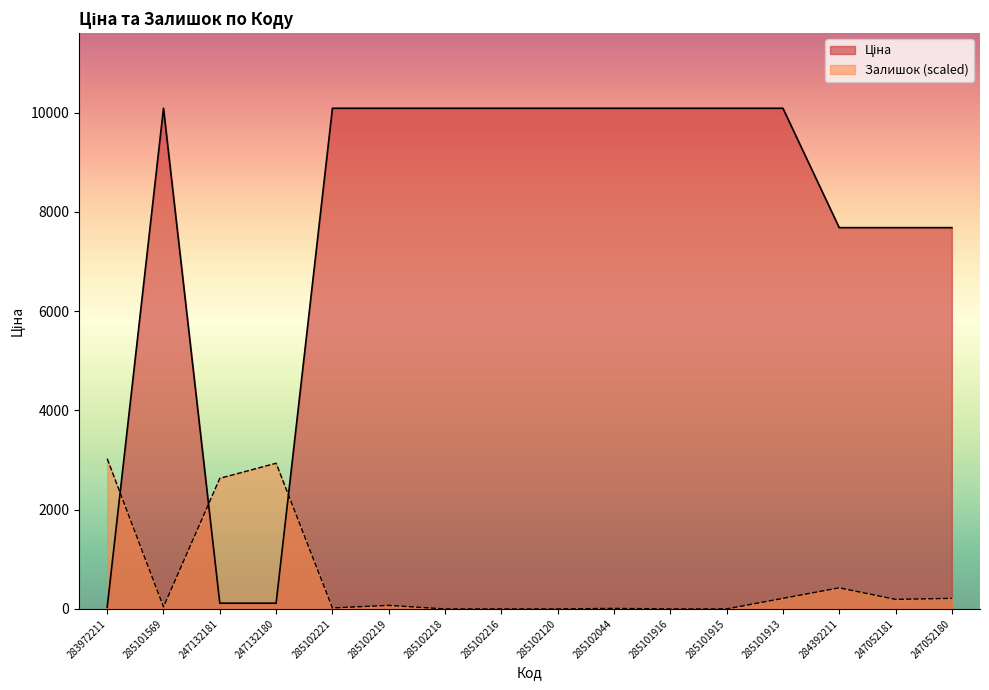

What are all the series names shown in the legend?

Ціна, Залишок